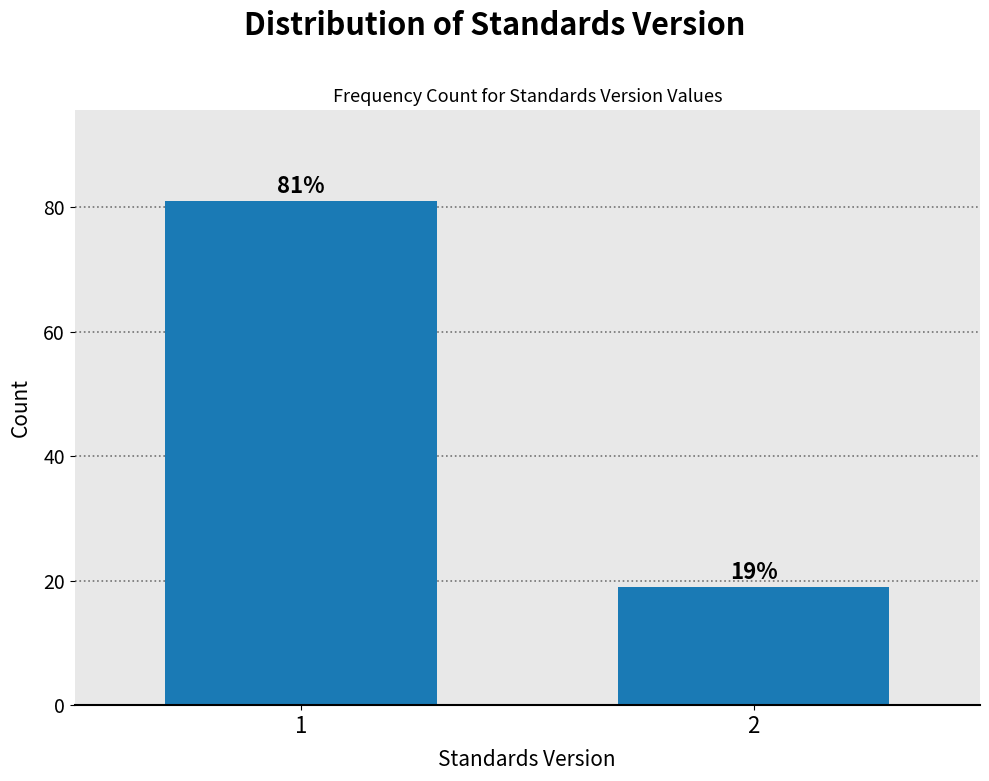

Reading left to right, what are all the values shown in this chart?

1=81	2=19